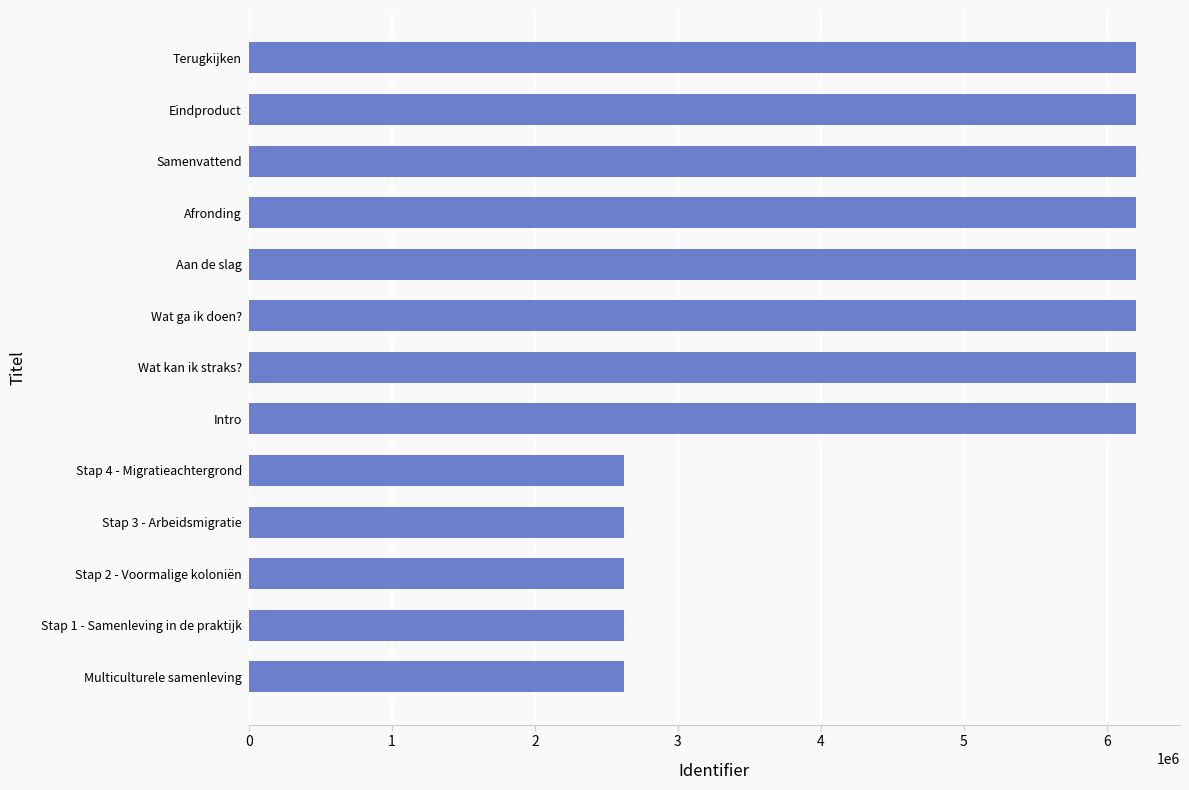

What is the approximate value at Wat ga ik doen??

6200560